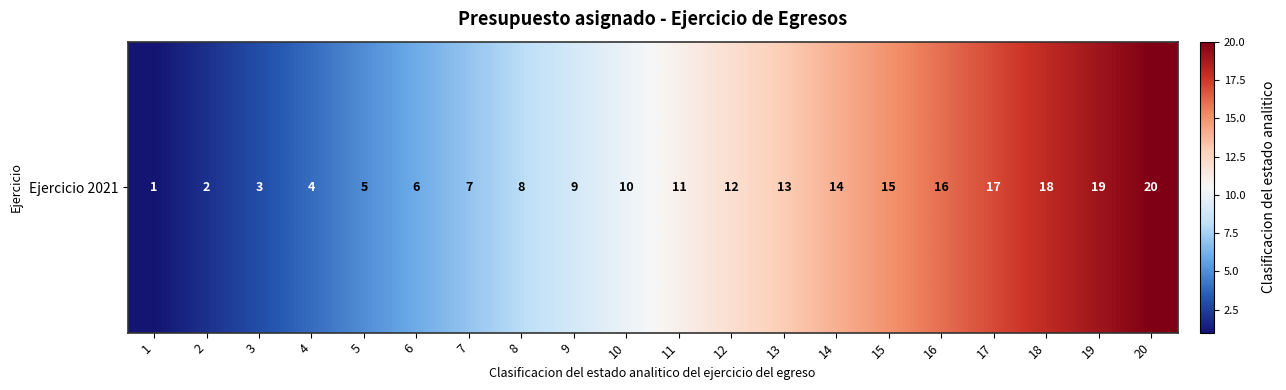

Reading left to right, list all the values displayed in this chart.

1=1	2=2	3=3	4=4	5=5	6=6	7=7	8=8	9=9	10=10	11=11	12=12	13=13	14=14	15=15	16=16	17=17	18=18	19=19	20=20